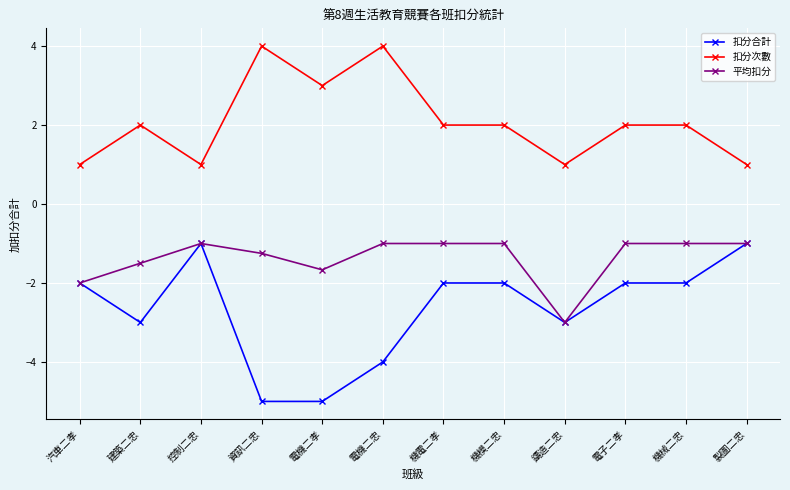

The value of 扣分合計 at 鑄造二忠 is -4.2. True or false?

False